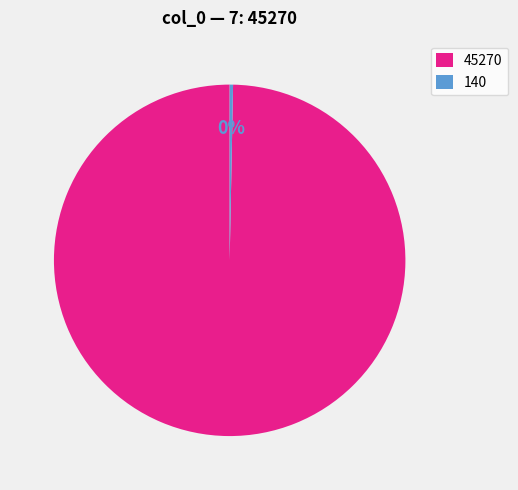

How many segments does this pie chart have?

2